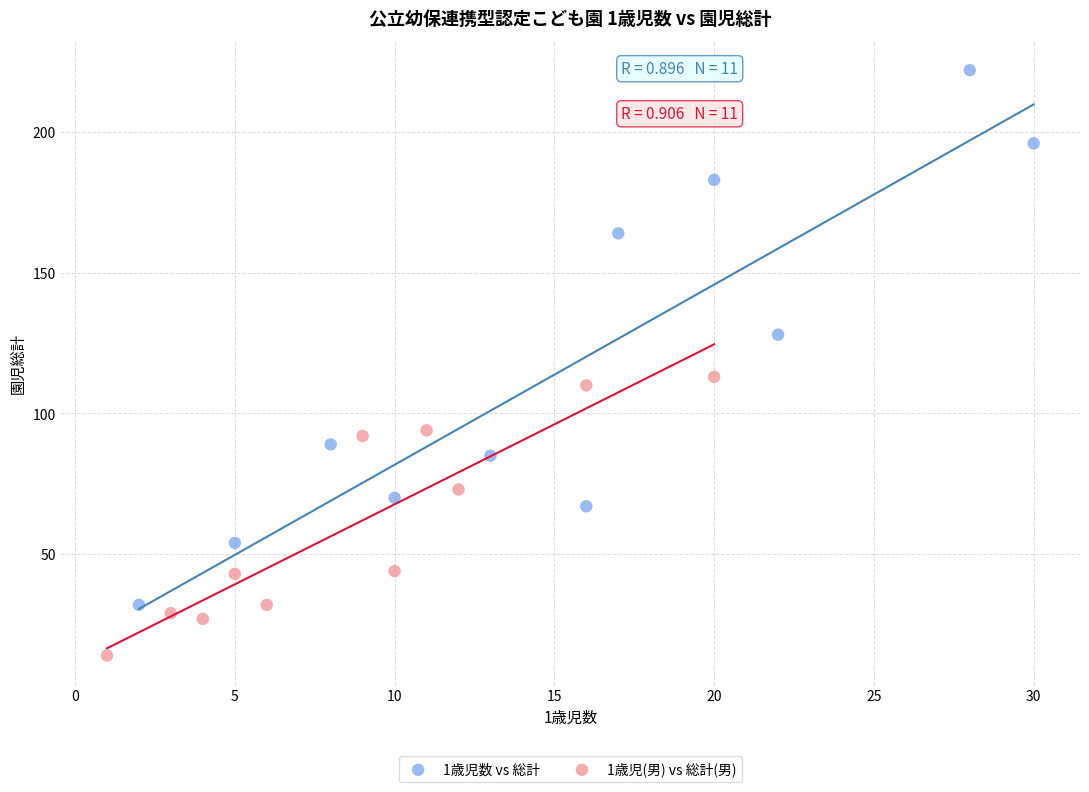

Which series contains the lowest Y value?

1歳児(男) vs 総計(男)